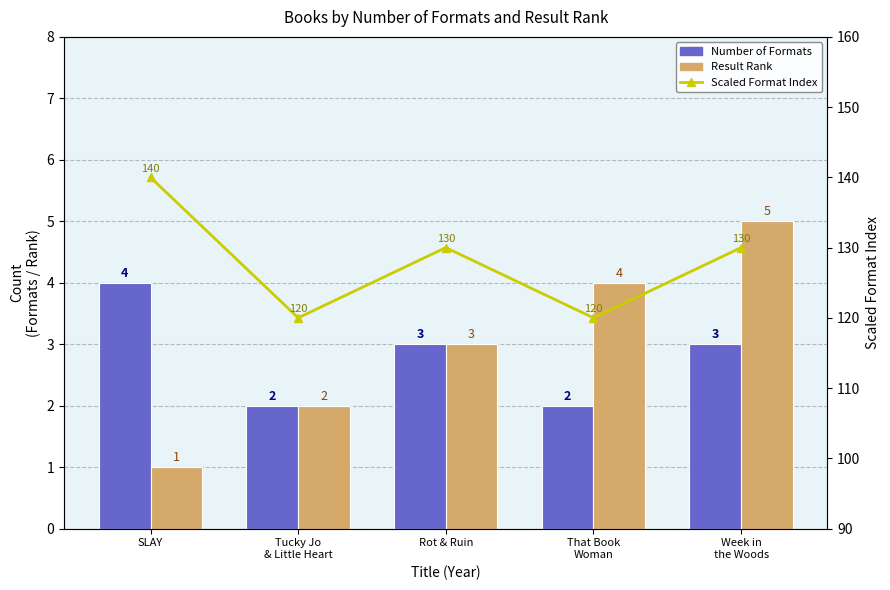

What is the maximum value for Scaled Format Index?

140